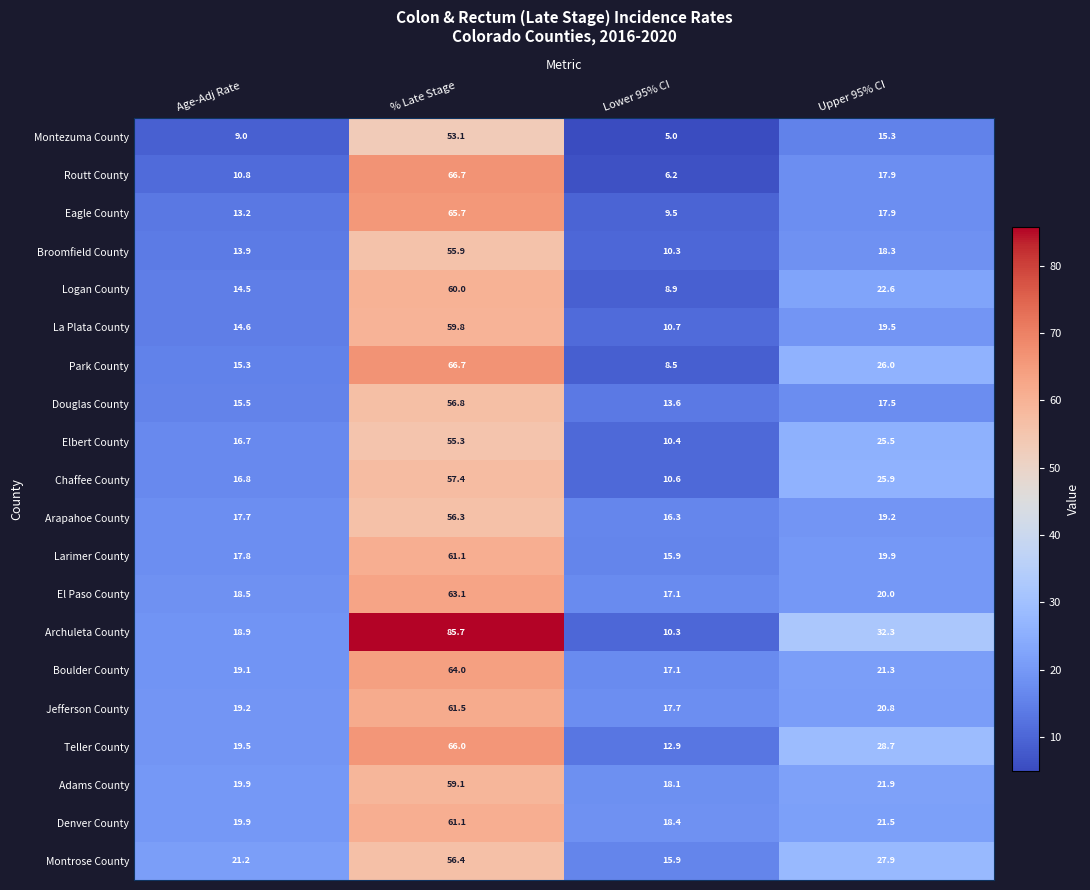

Which series has the widest spread of values?

Archuleta County